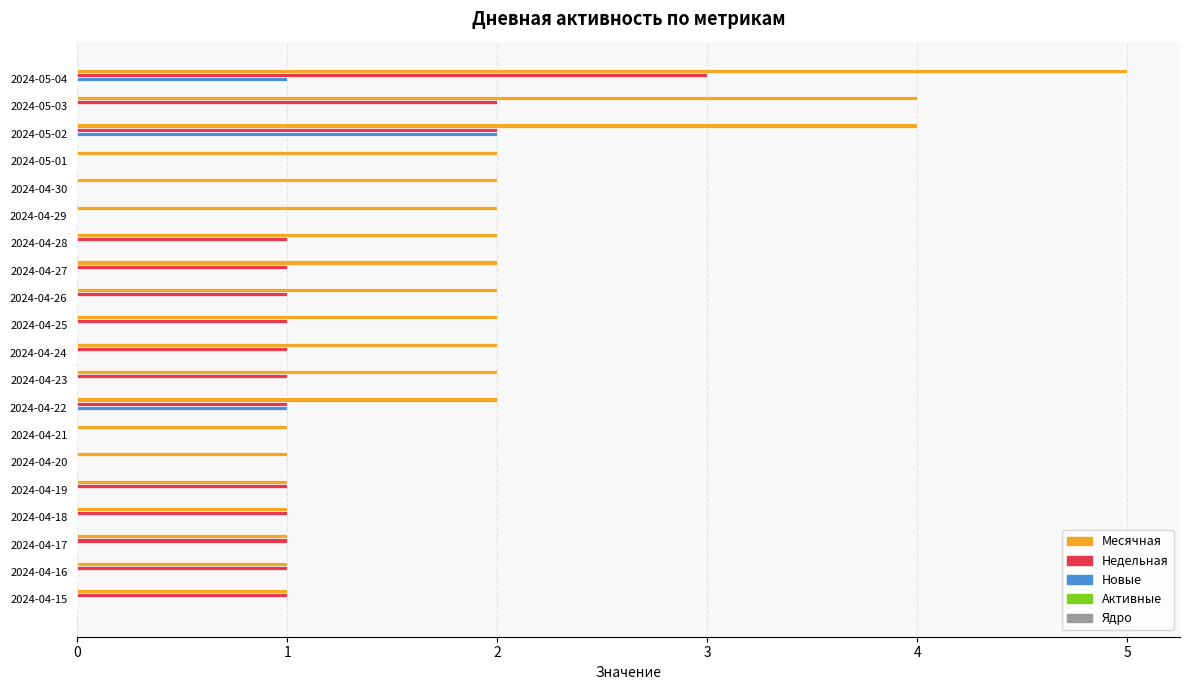

How many data points does each series have?

20